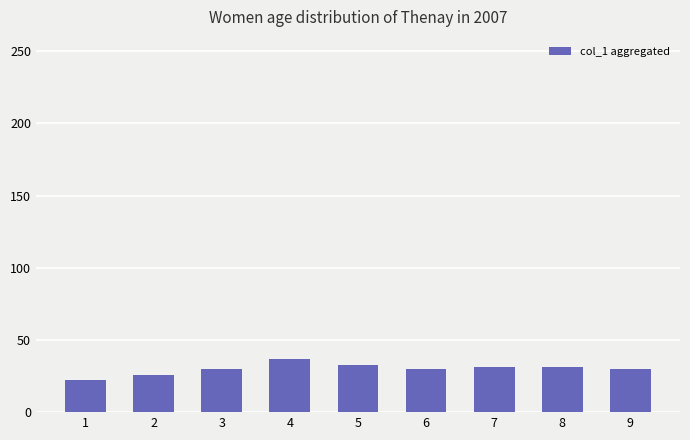

Count the number of categories in the chart.

9